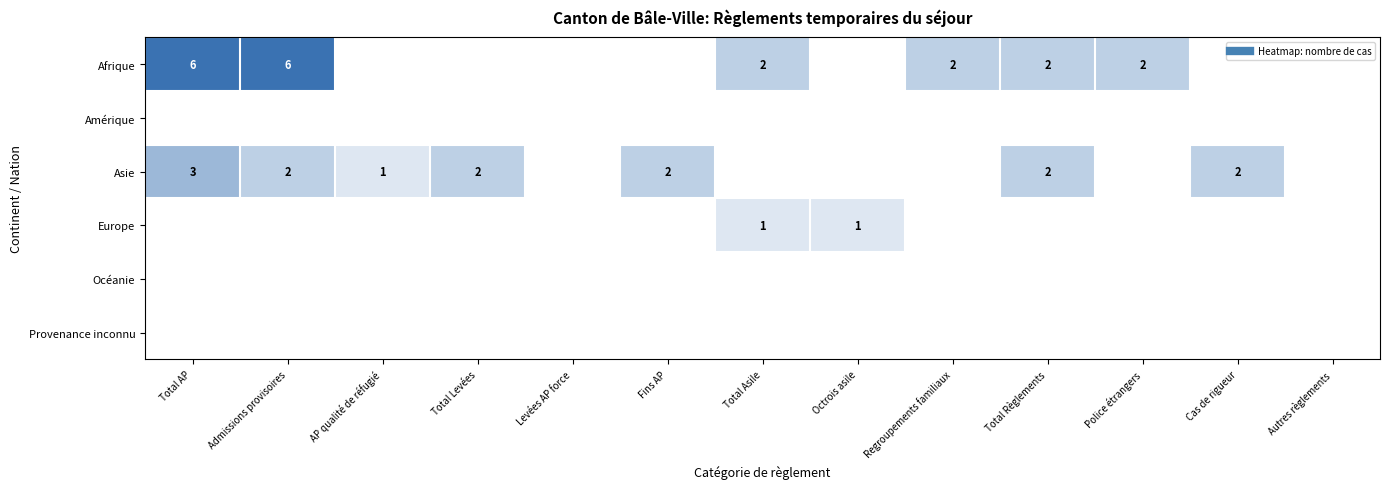

The Amérique series shows 0 at Admissions provisoires. True or false?

True